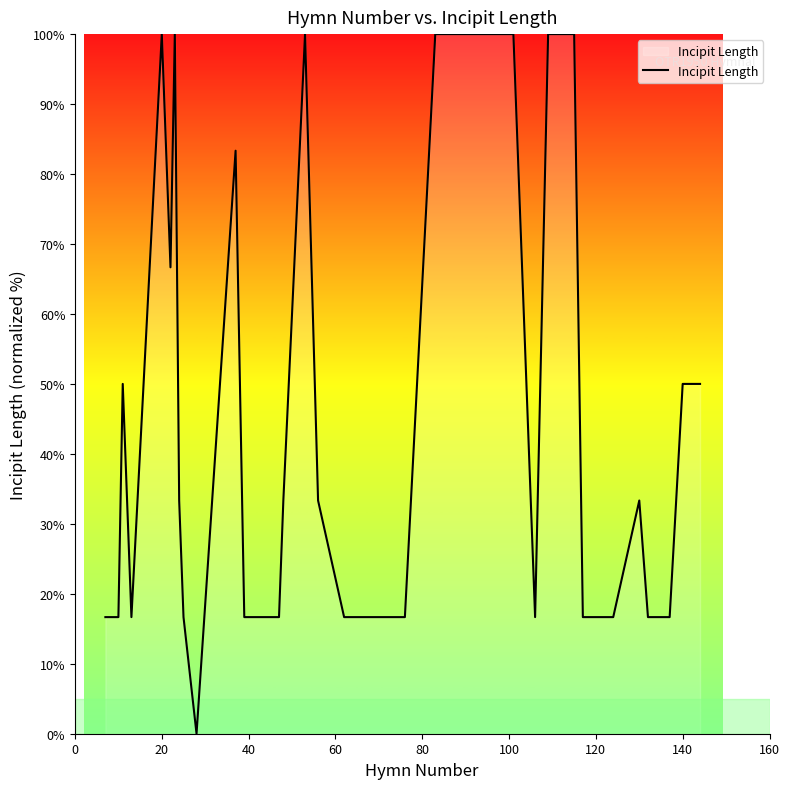

What is the difference between the maximum and minimum values?

100.0